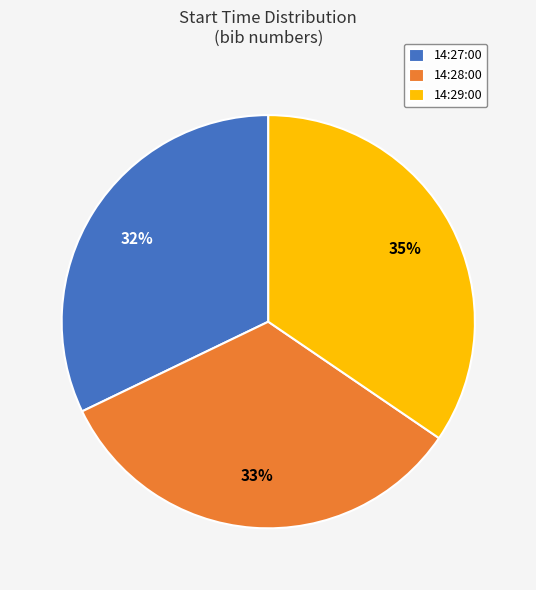

Combined, do 14:29:00 and 14:27:00 account for over 50%?

Yes